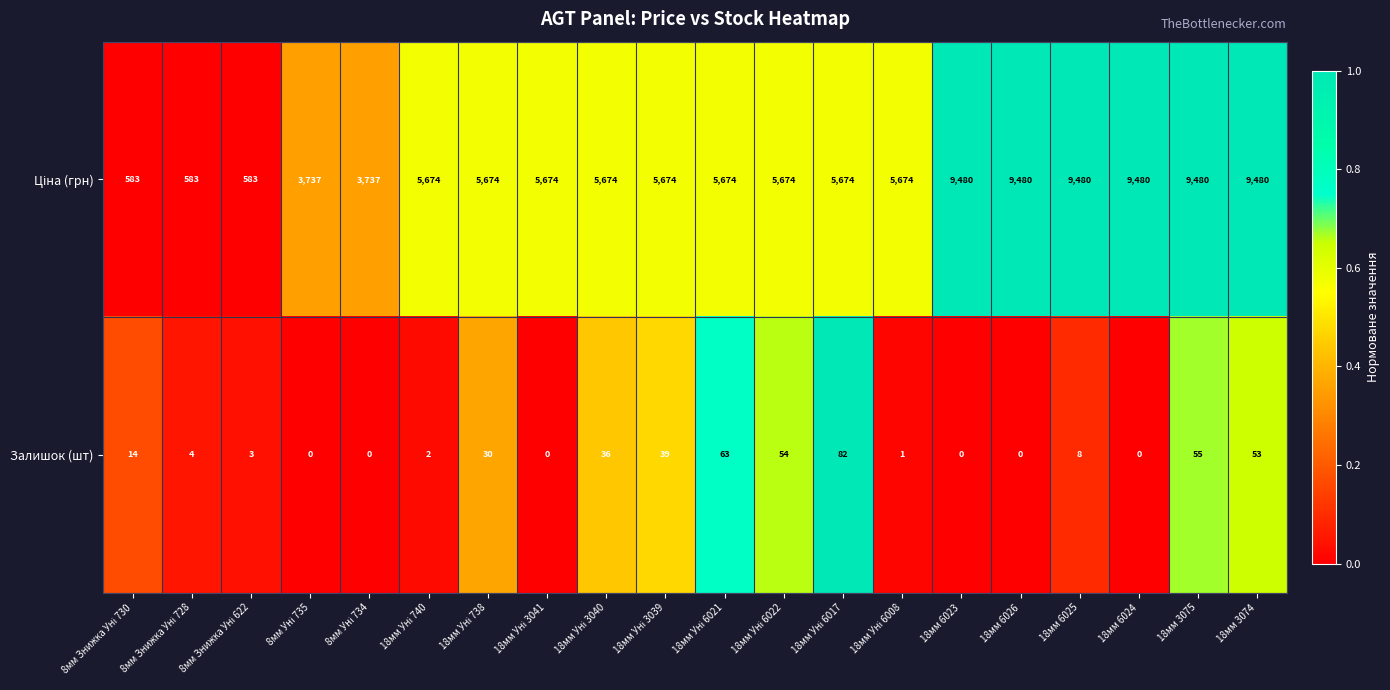

At how many categories does at least one series exceed 7043?

6